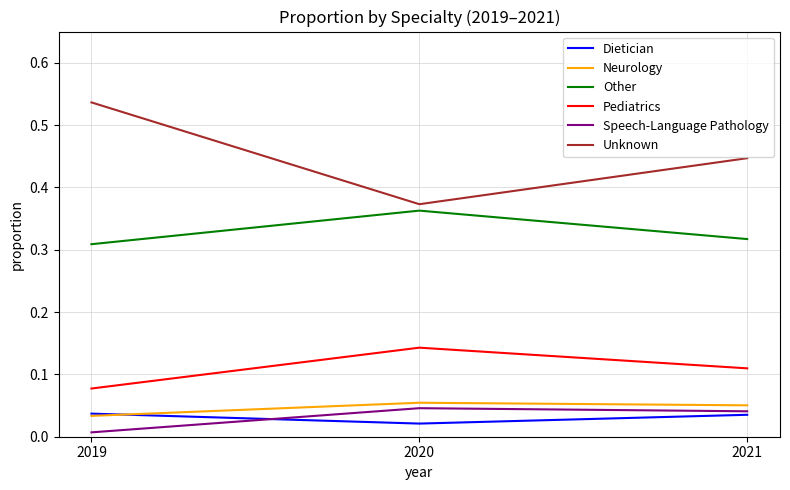

List the series in order of their peak value, highest first.

Unknown, Other, Pediatrics, Neurology, Speech-Language Pathology, Dietician